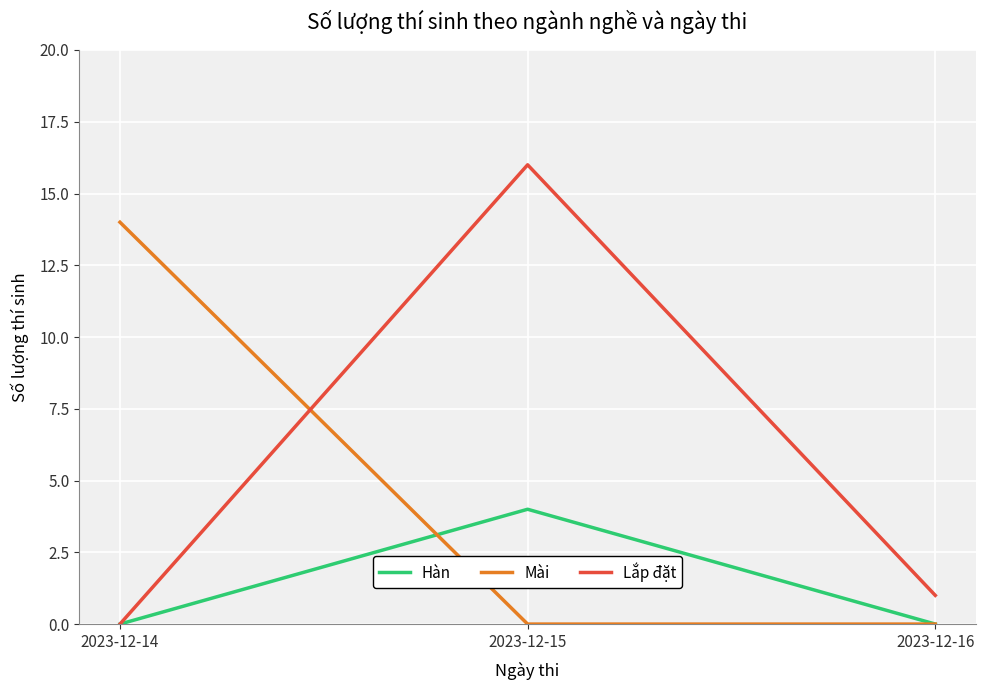

Reading left to right, extract all data points from this chart.

Hàn: 2023-12-14=0	2023-12-15=4	2023-12-16=0
Mài: 2023-12-14=14	2023-12-15=0	2023-12-16=0
Lắp đặt: 2023-12-14=0	2023-12-15=16	2023-12-16=1